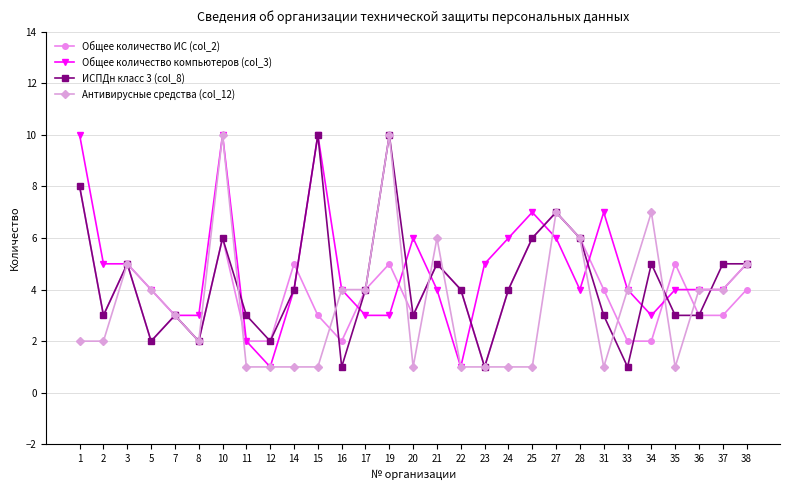

Where is the first local minimum for ИСПДн класс 3 (col_8)?

2